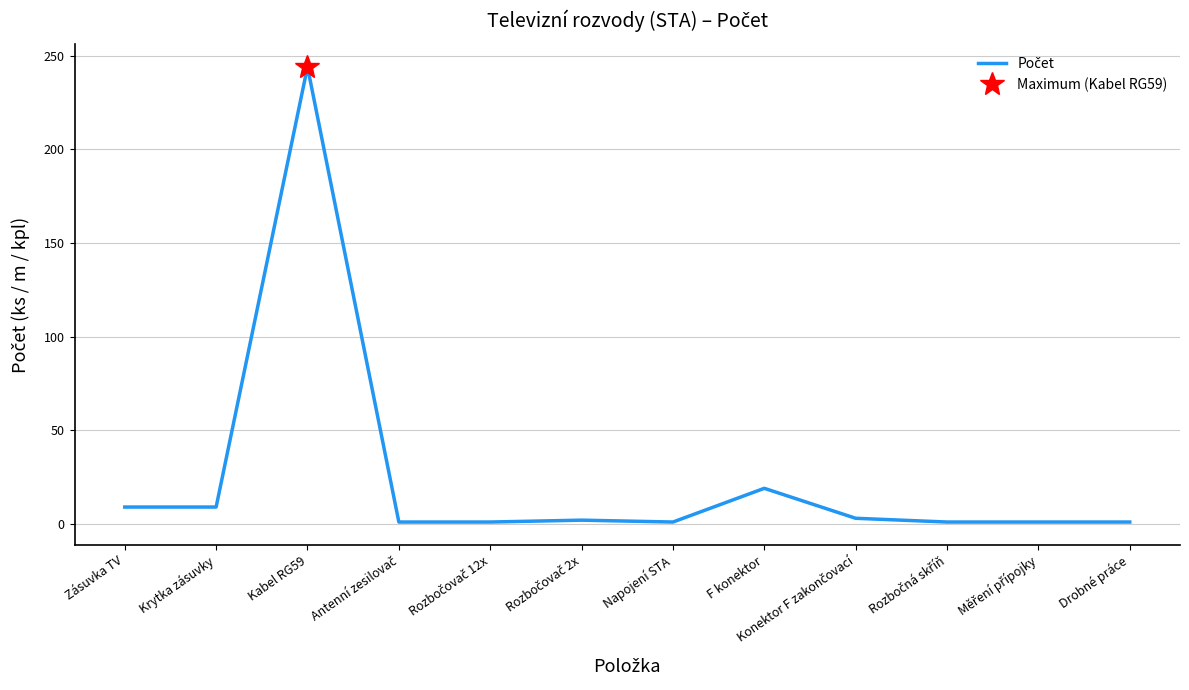

How many lines are shown in the chart?

1